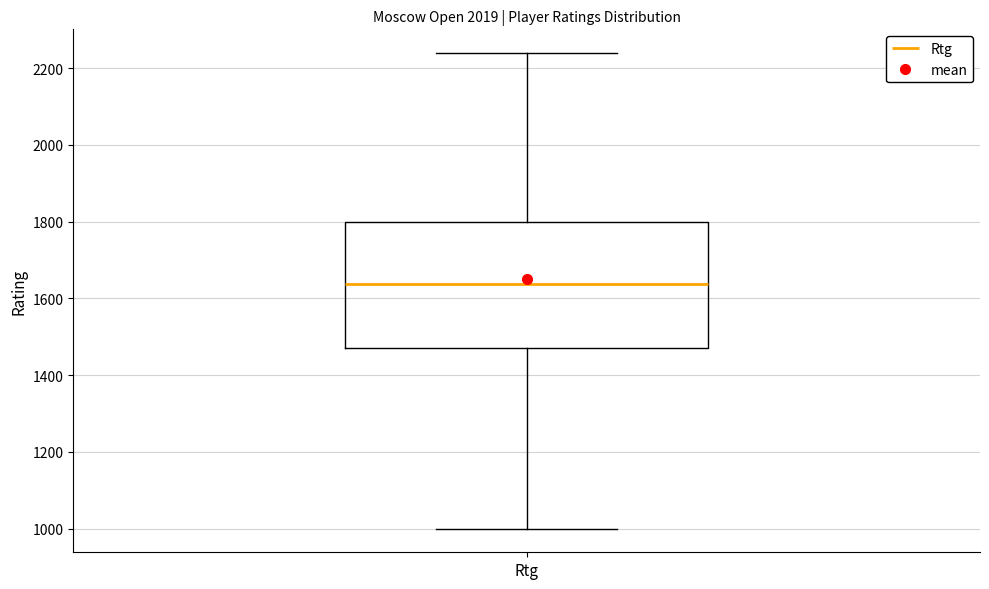

Where does the median line of the box for Rtg sit on the y-axis? The values are not printed on the chart, so give them approximately, as read against the axis.

1640